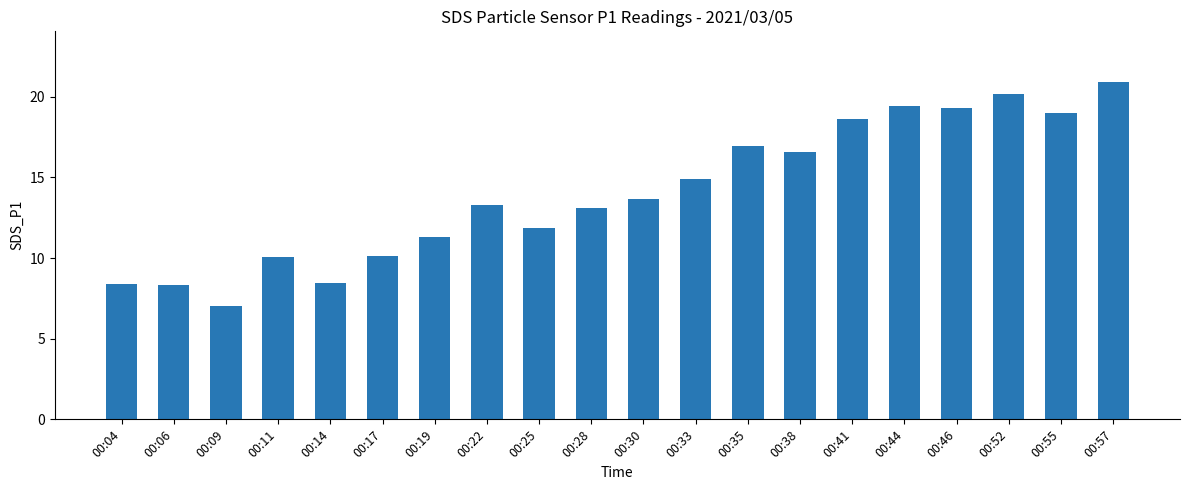

What is the greatest value displayed?

20.9